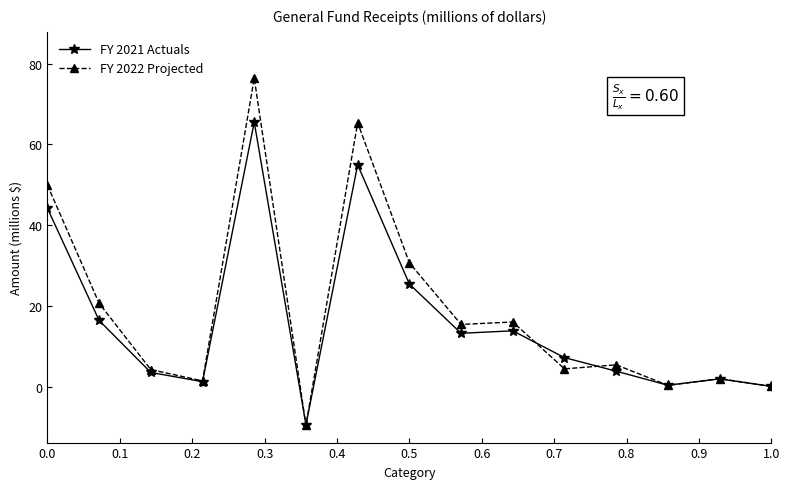

What is the maximum value for FY 2021 Actuals?

65.5